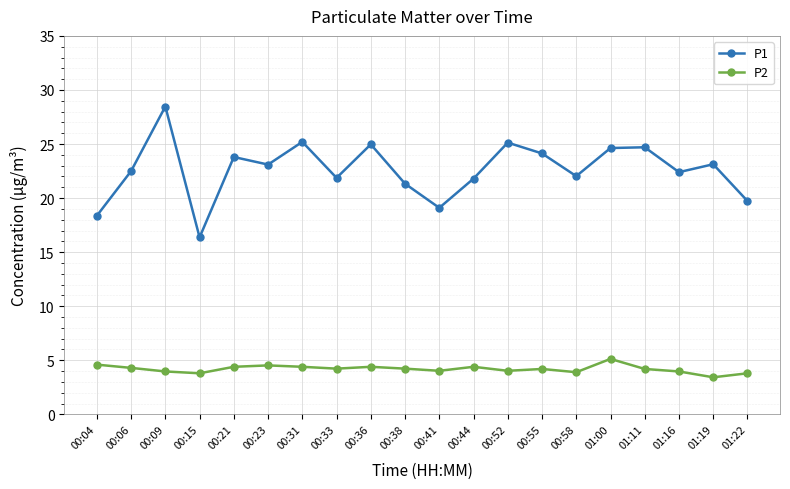

What is the average value of the P2 series?

4.2